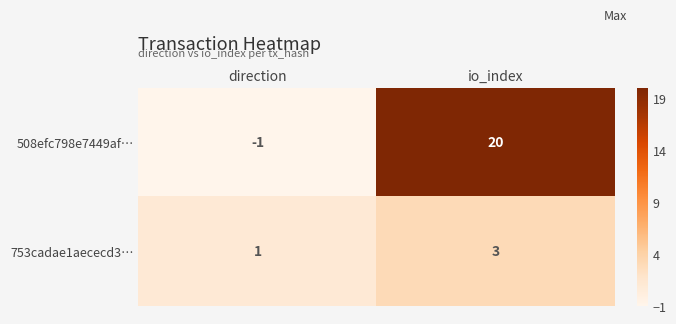

Rank the categories by 753cadae1aececd3… value from highest to lowest.

io_index, direction